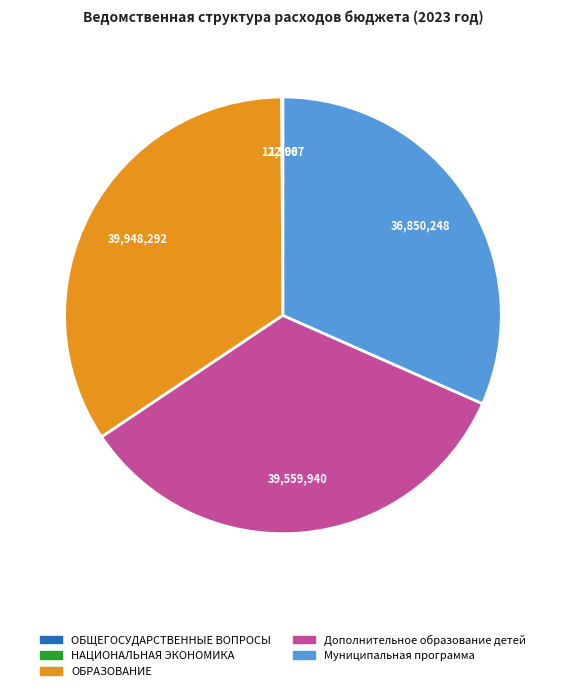

Approximately how many times larger is the value at Дополнительное образование детей compared to Муниципальная программа?

1.1